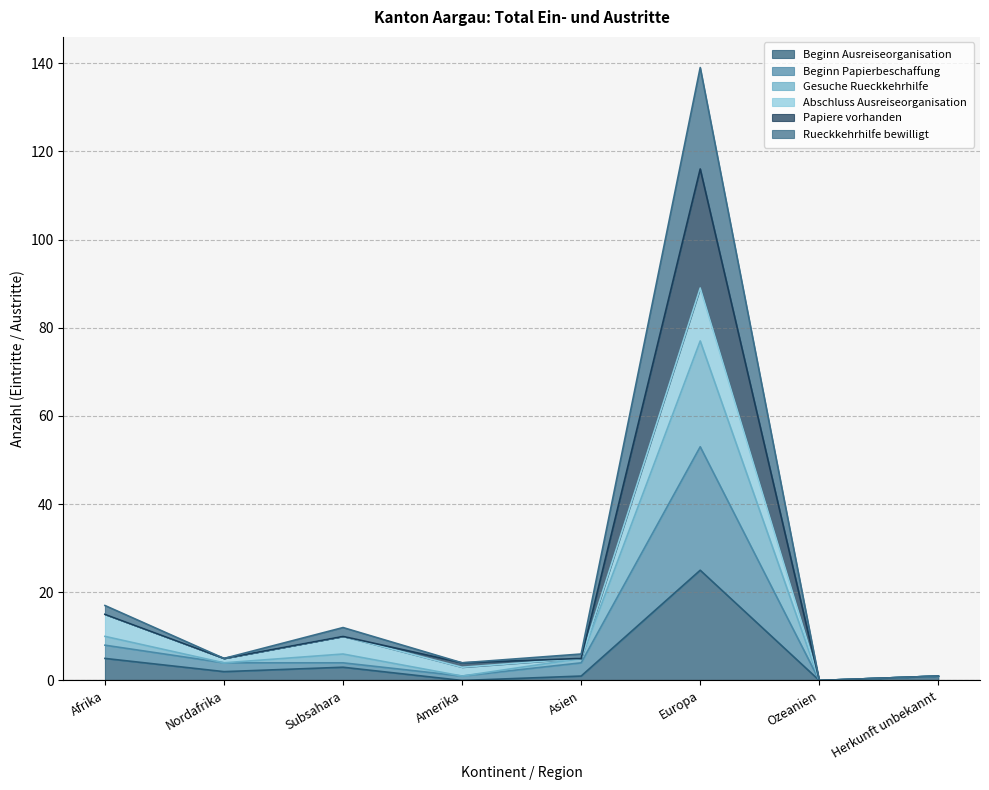

Which category has the highest value in the Beginn Papierbeschaffung series?

Europa